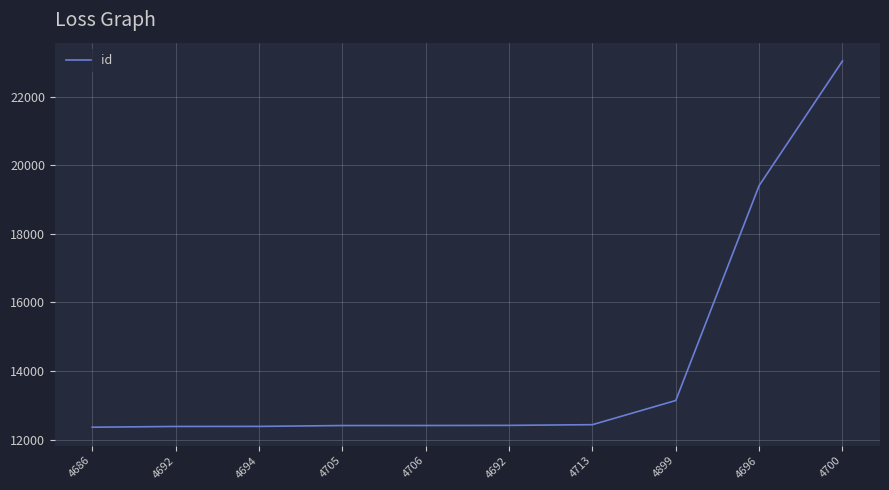

What is the smallest value displayed?

12360